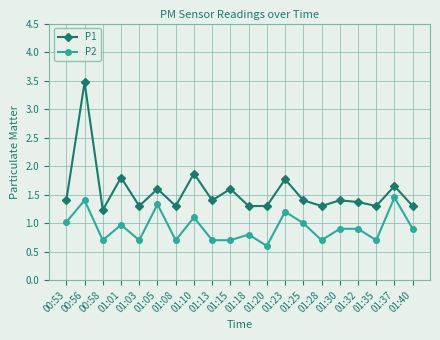

What is the label of the 5th point from the right?

01:30